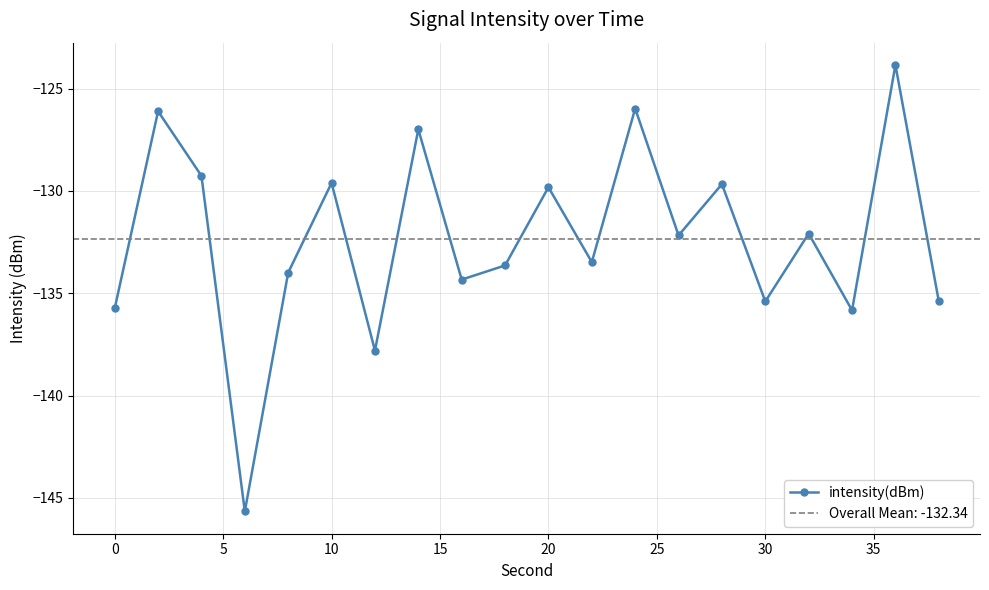

Reading left to right, transcribe all the data shown in this chart.

-135.7	-126.1	-129.3	-145.7	-134.0	-129.6	-137.8	-127.0	-134.3	-133.6	-129.8	-133.5	-126.0	-132.2	-129.7	-135.4	-132.1	-135.8	-123.8	-135.4